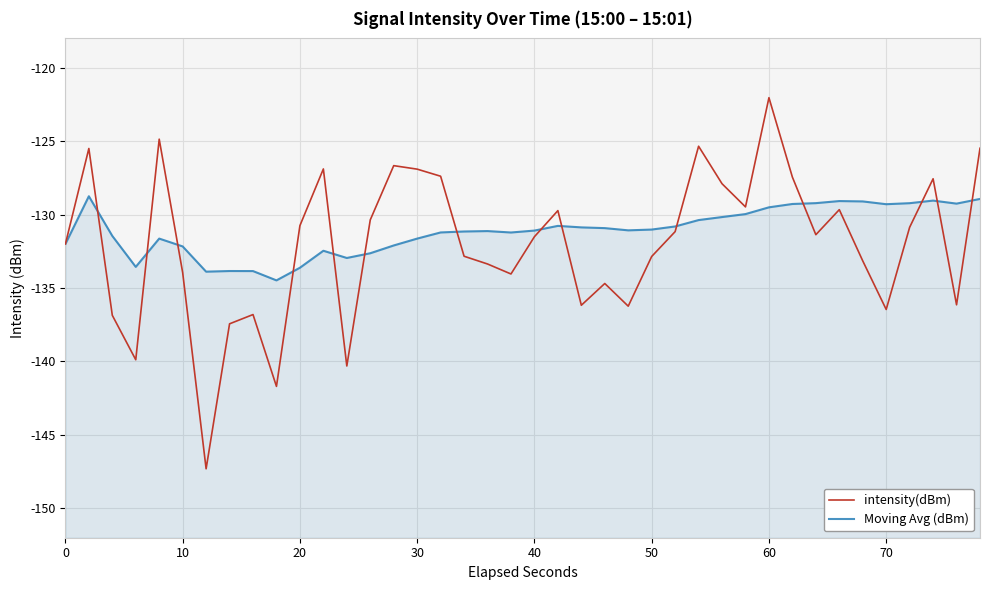

List the labels in order of intensity(dBm) value, smallest first.

60, 9, 12, 30, 70, 20, 8, 35, 24, 22, 38, 23, 19, 50, 18, 34, 25, 17, 0, 20, 32, 26, 36, 10, 13, 21, 33, 29, 28, 37, 31, 16, 15, 11, 14, 10, 39, 27, 40, 30